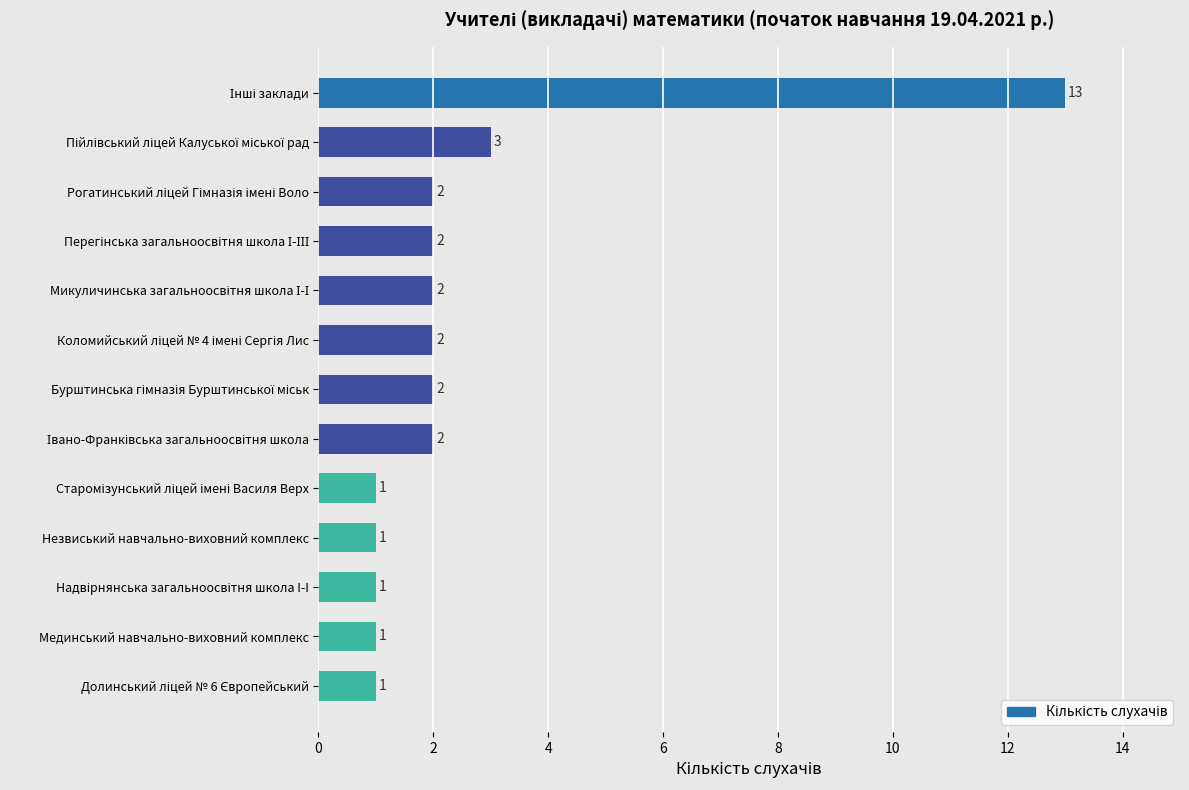

What is the maximum value shown in the chart?

13